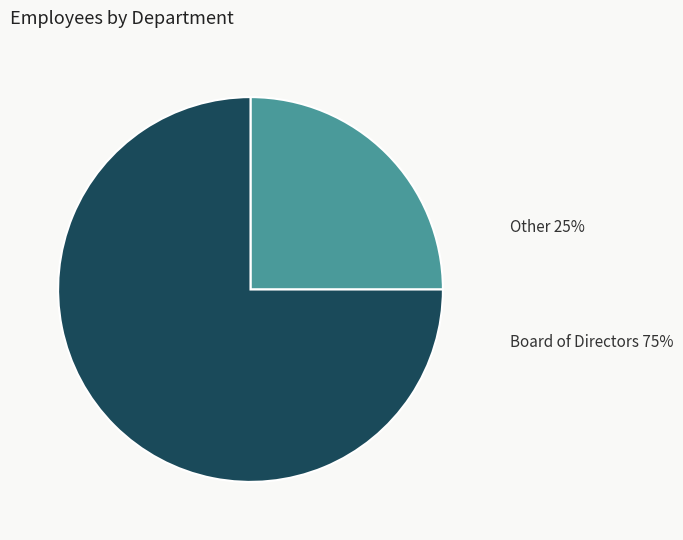

How many slices are in this pie chart?

2